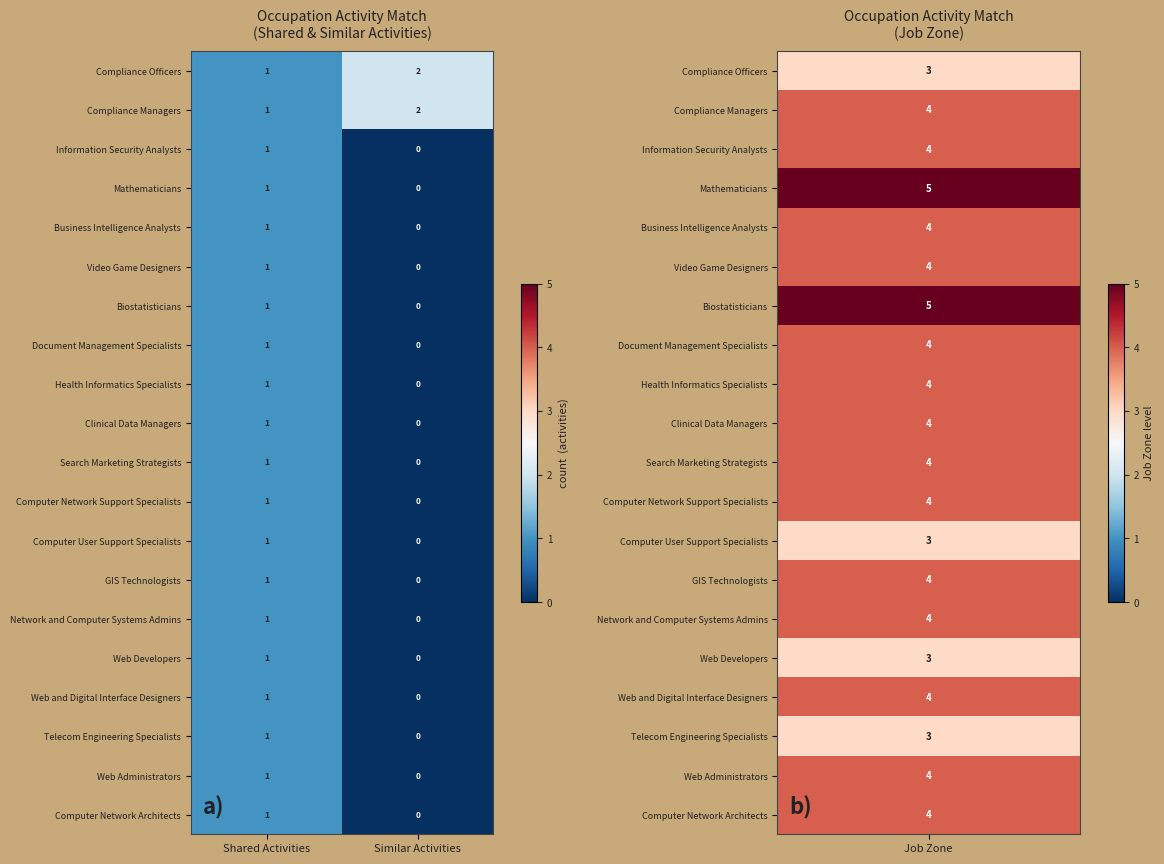

Is the value of Biostatisticians at Shared Activities greater than the value of Clinical Data Managers at Similar Activities?

Yes